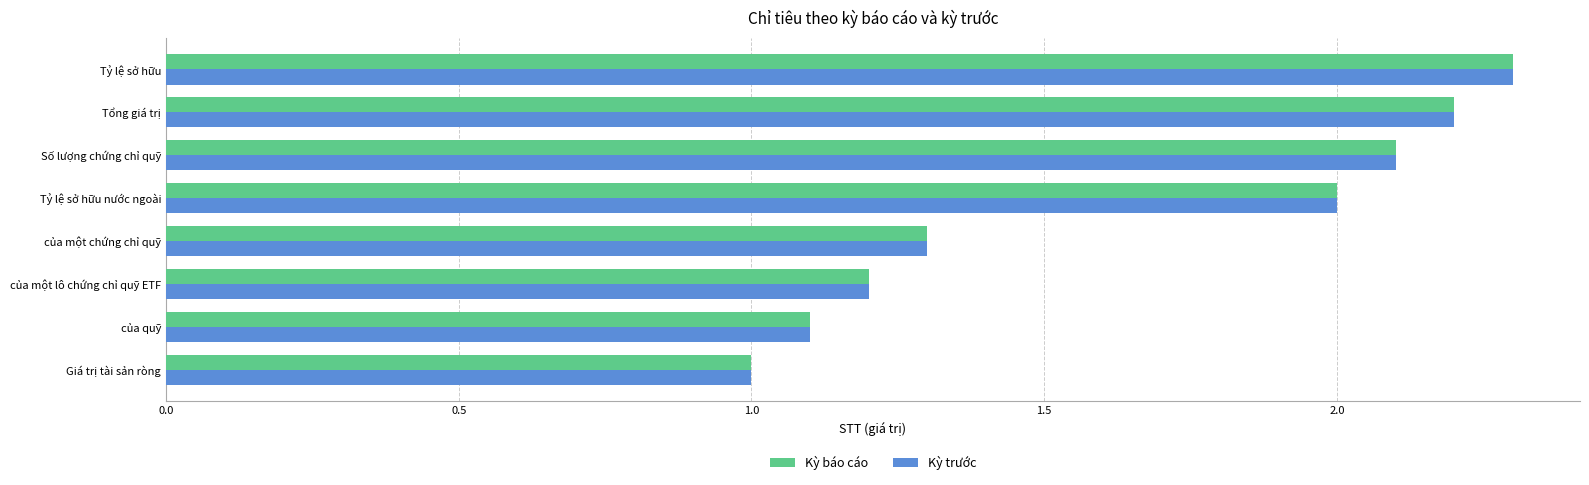

True or false: Kỳ báo cáo has a value of 1.3 at của một chứng chỉ quỹ.

True